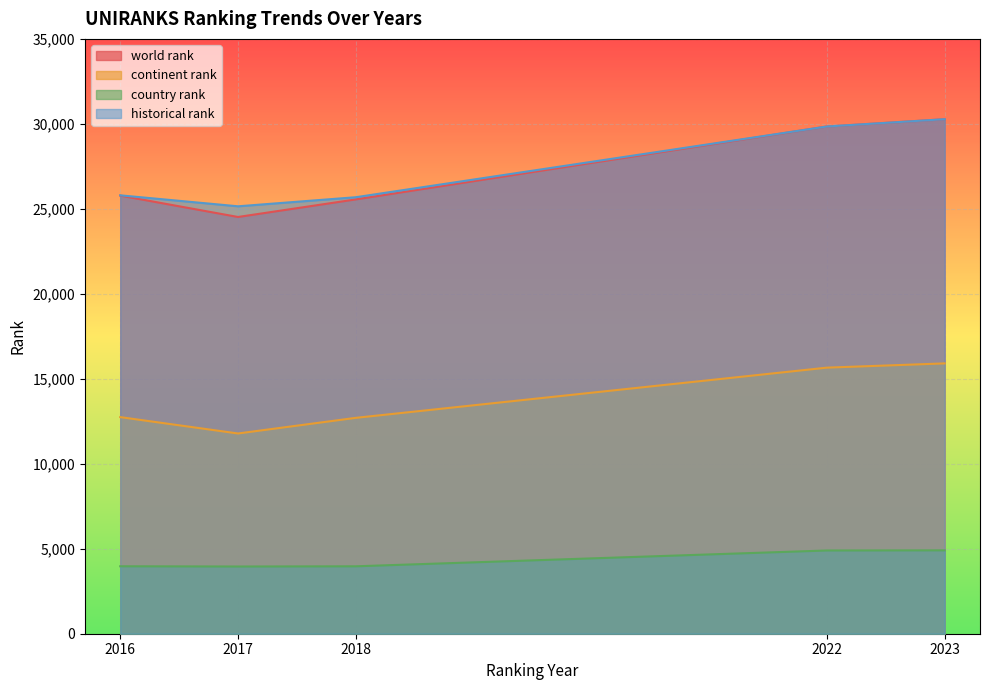

Does the chart display data point markers on the line(s)?

No